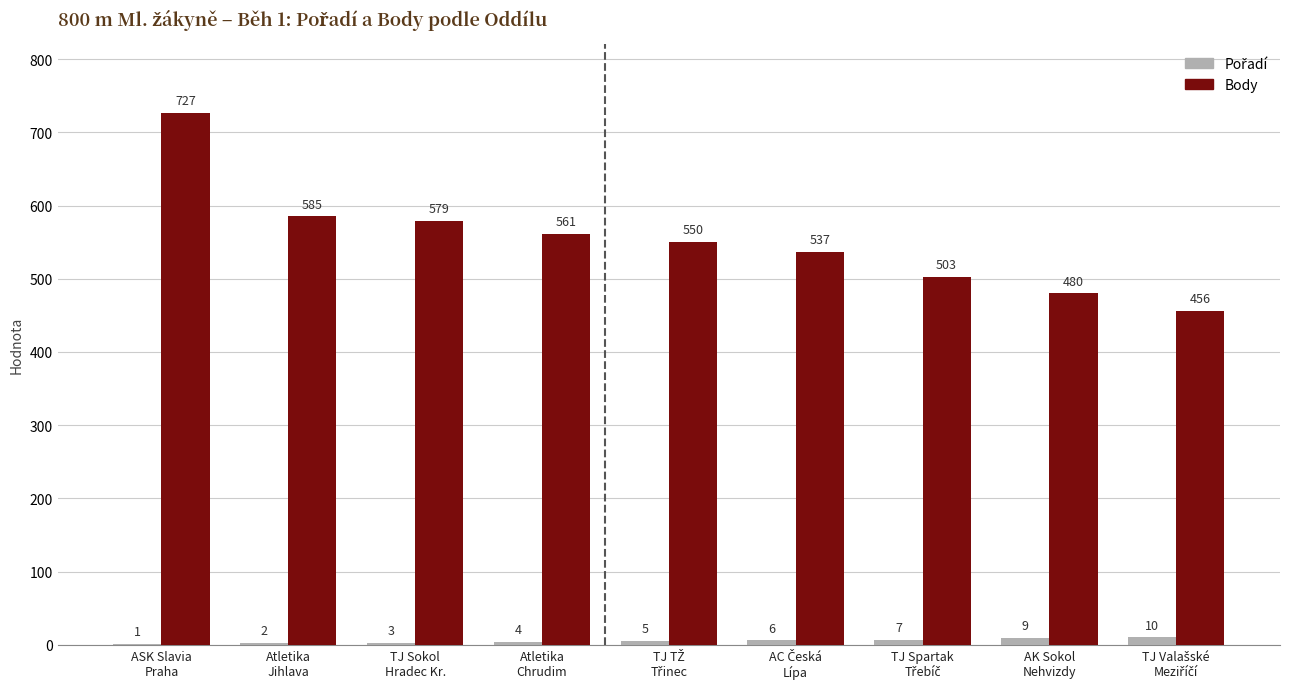

What is the maximum value shown in the chart?

727